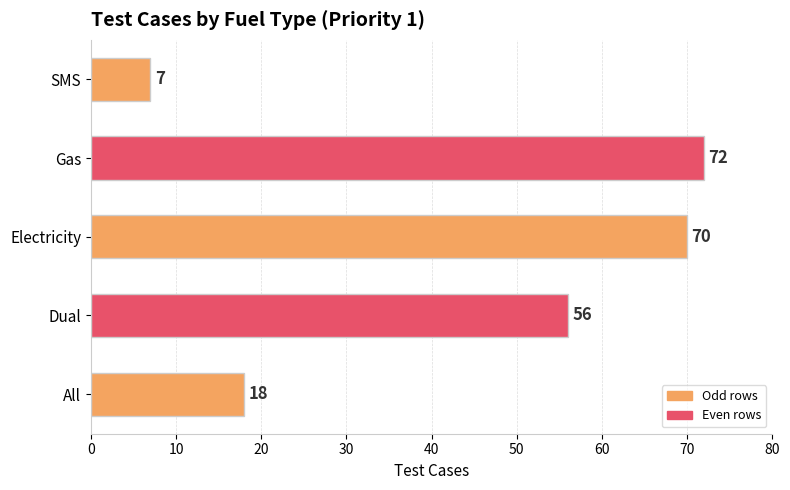

Count the number of data series in this chart.

1